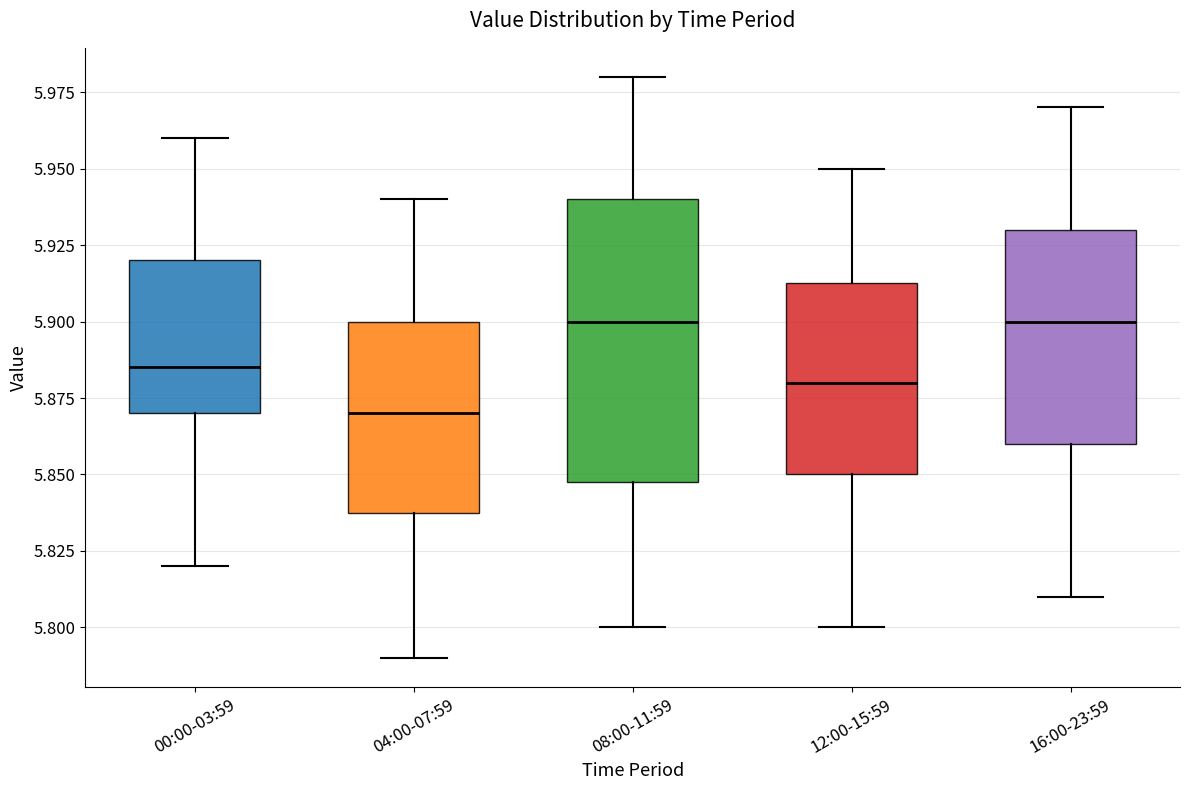

Which box's median line is the lowest?

04:00-07:59